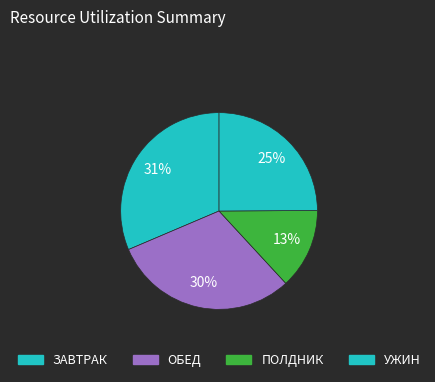

How many slices are in this pie chart?

4